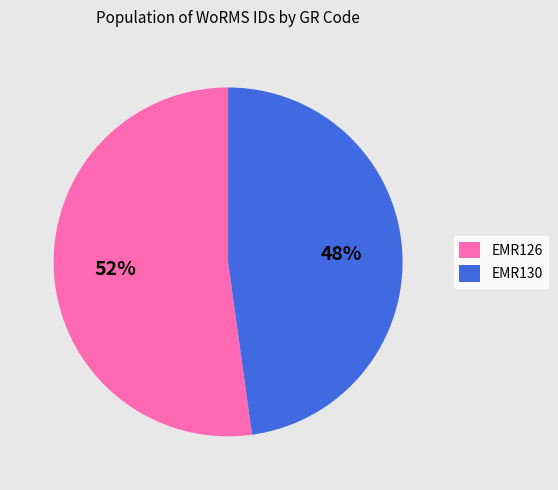

Is it true that EMR126 is 66% of the pie?

False